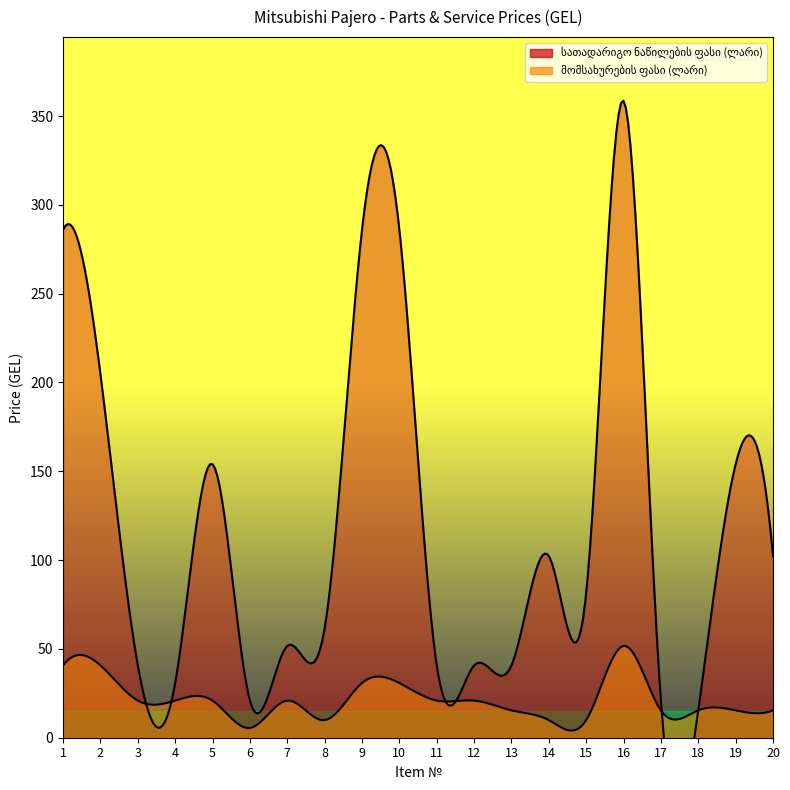

Does the chart display data point markers on the line(s)?

No